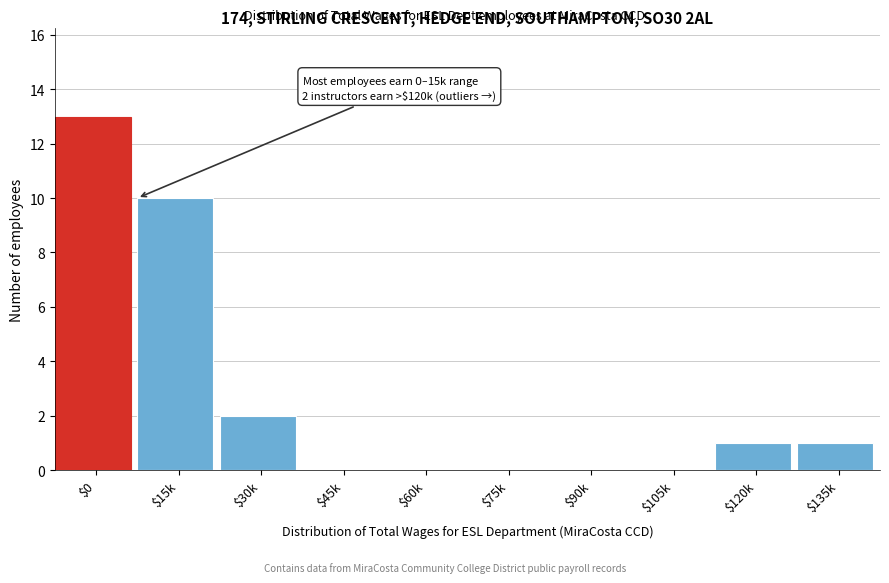

The chart shows a value of 0 at $75k. True or false?

True